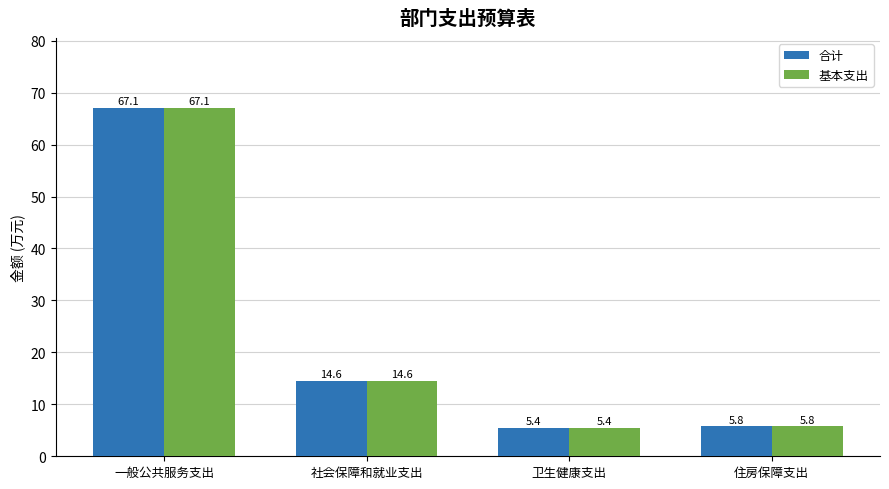

True or false: 合计 has a value of 9.8 at 住房保障支出.

False